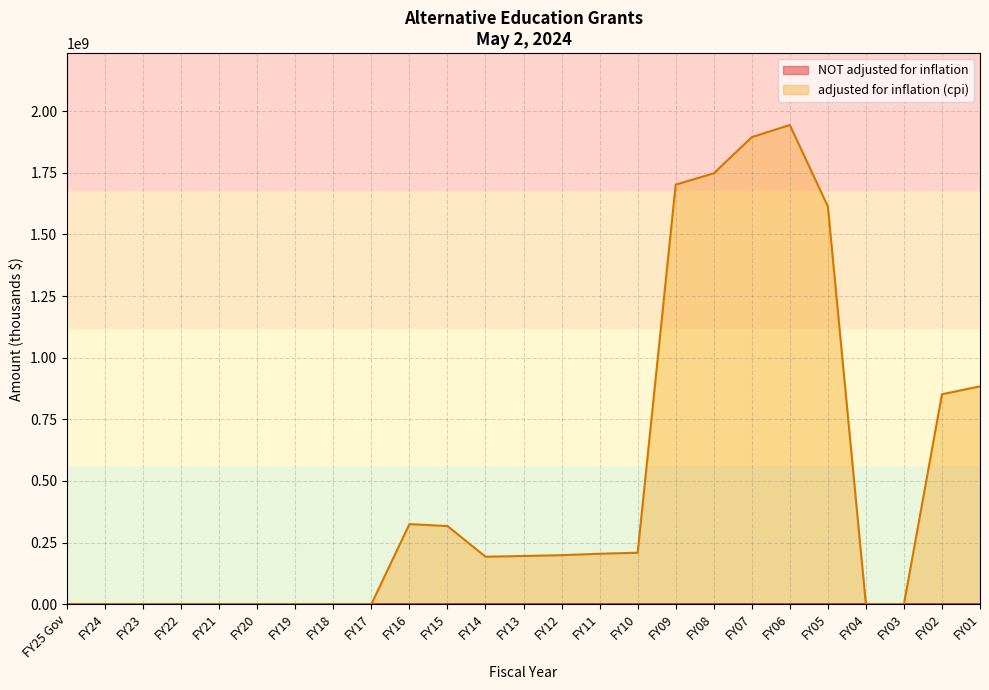

What is the difference between the second highest and second lowest values in the adjusted for inflation (cpi) series?

1894797125.0